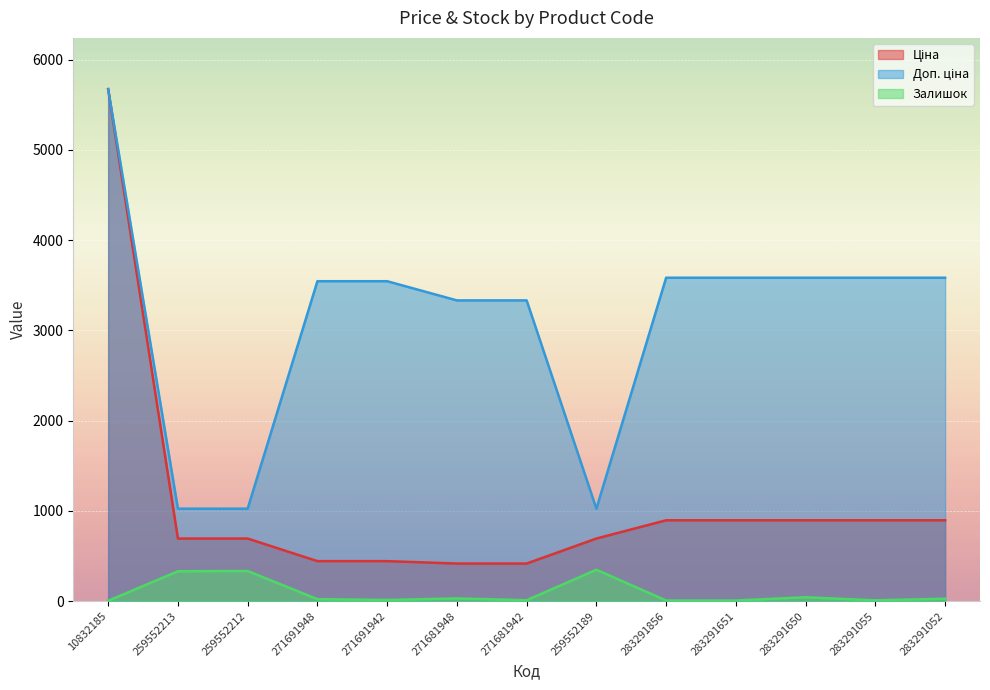

Reading right to left, list all the values displayed in this chart.

Ціна: 895.9	895.9	895.9	895.9	895.9	693.7	416.6	416.6	443.1	443.1	693.7	693.7	5673.8
Доп. ціна: 3583.6	3583.6	3583.6	3583.6	3583.6	1024.6	3332.5	3332.5	3545.0	3545.0	1024.6	1024.6	5673.8
Залишок: 27.0	9.0	43.0	7.0	7.0	348.0	10.0	30.0	13.0	22.0	334.0	331.0	4.0